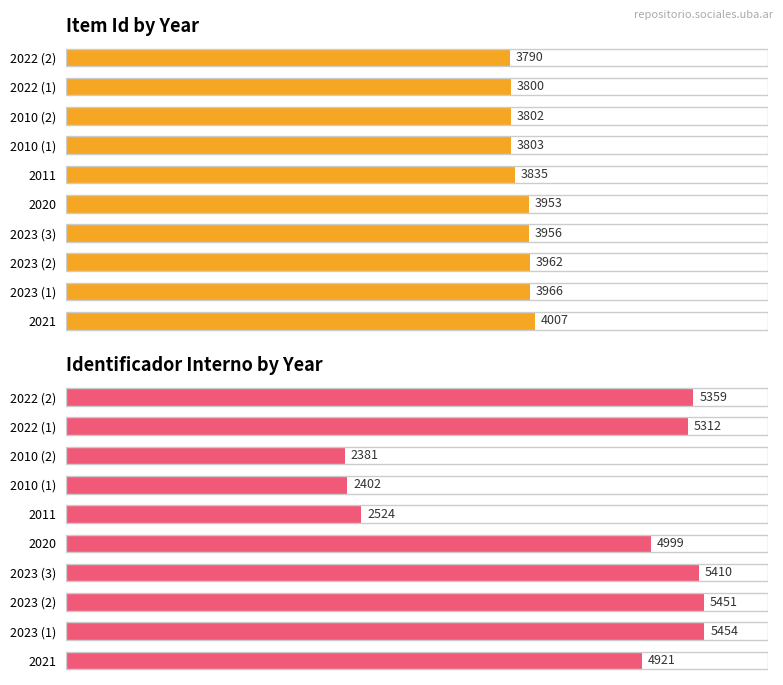

What is the difference between the maximum and minimum values in the Identificador interno series?

3073